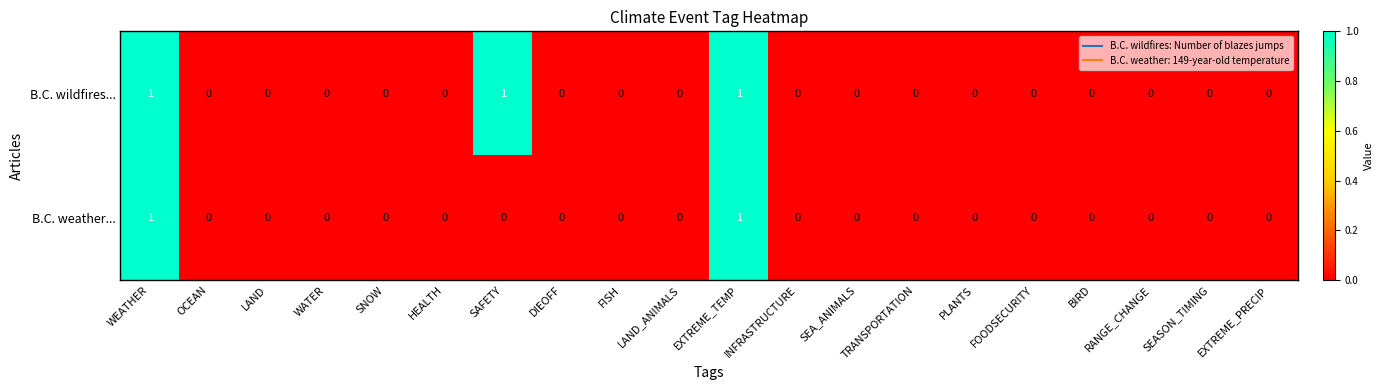

The value of B.C. wildfires... at RANGE_CHANGE is 0. True or false?

True